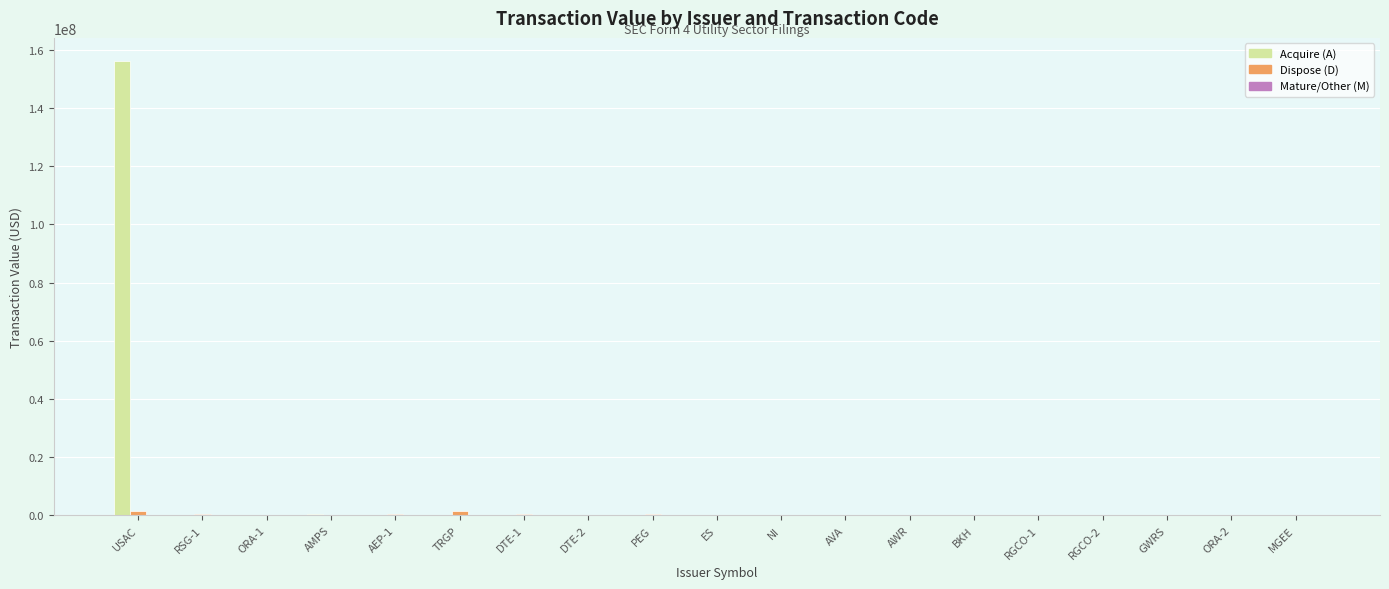

Which label corresponds to the largest value in the chart?

USAC